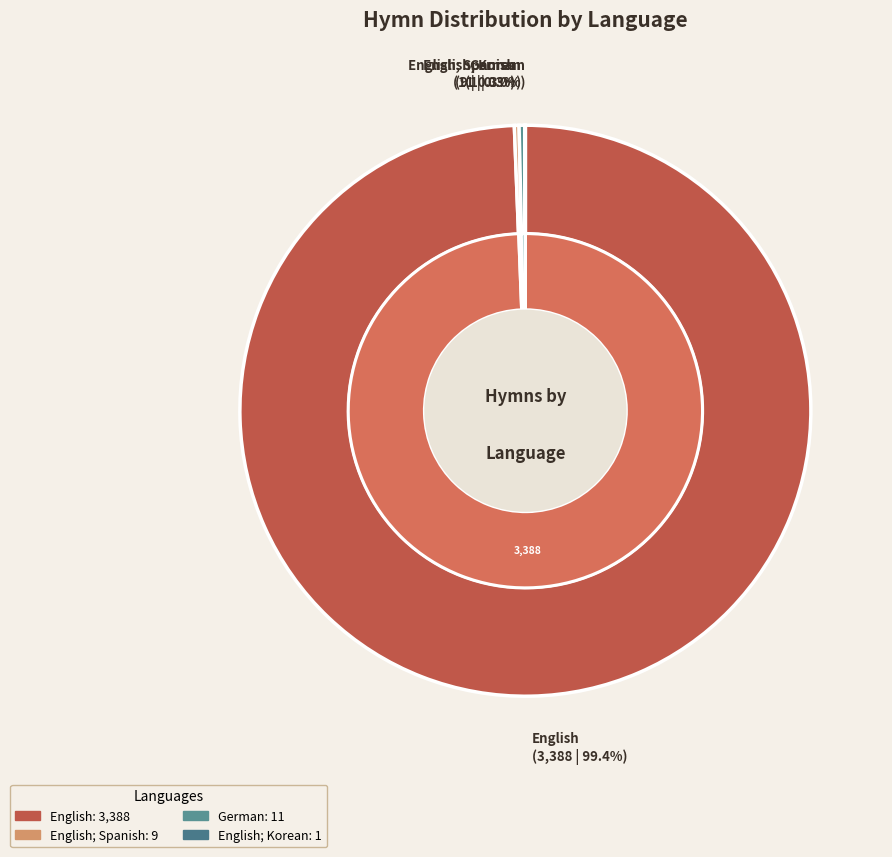

The German slice represents 8% of the pie. True or false?

False